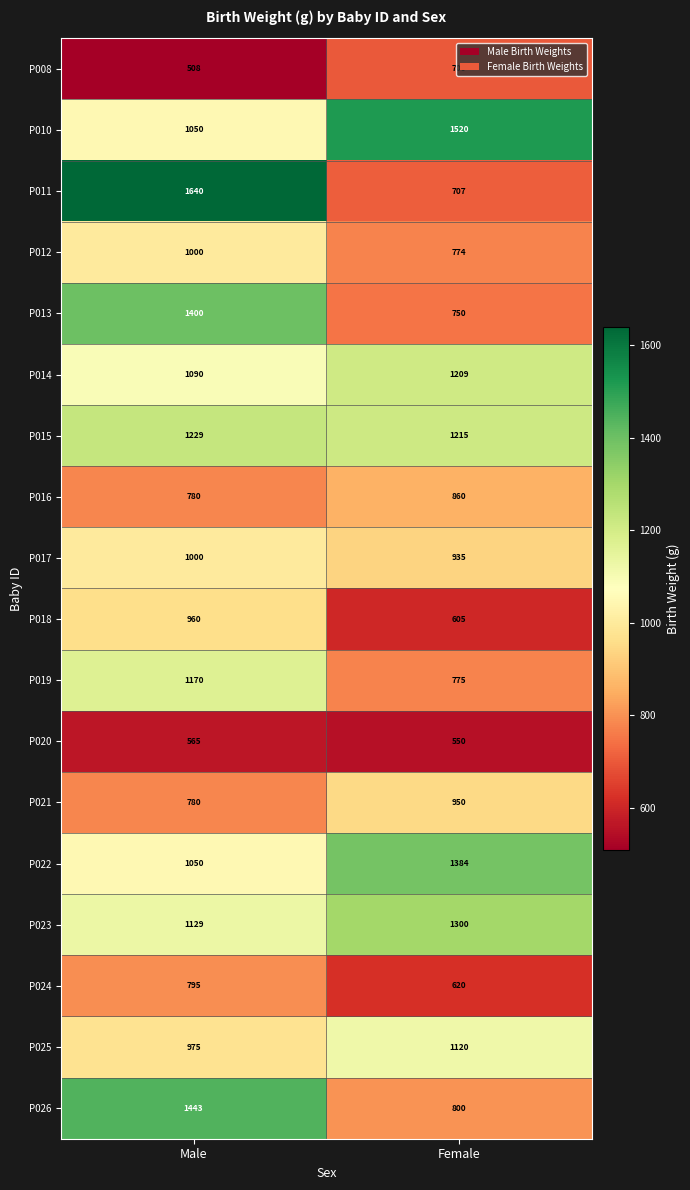

What is the total value across all series at Female?

16774